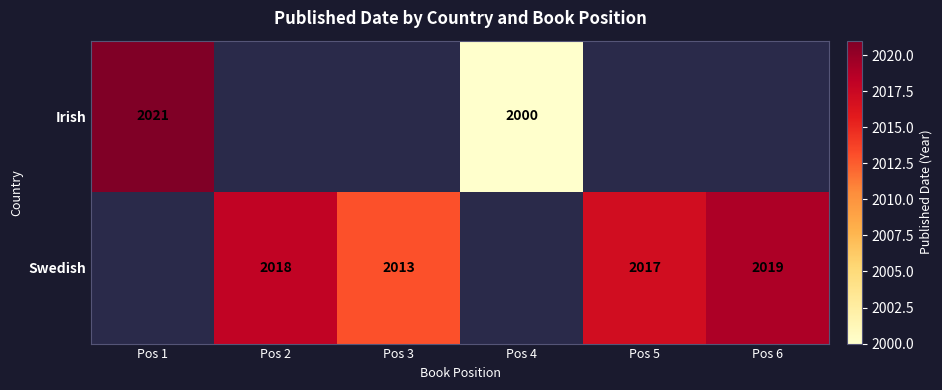

Count the number of data series in this chart.

2